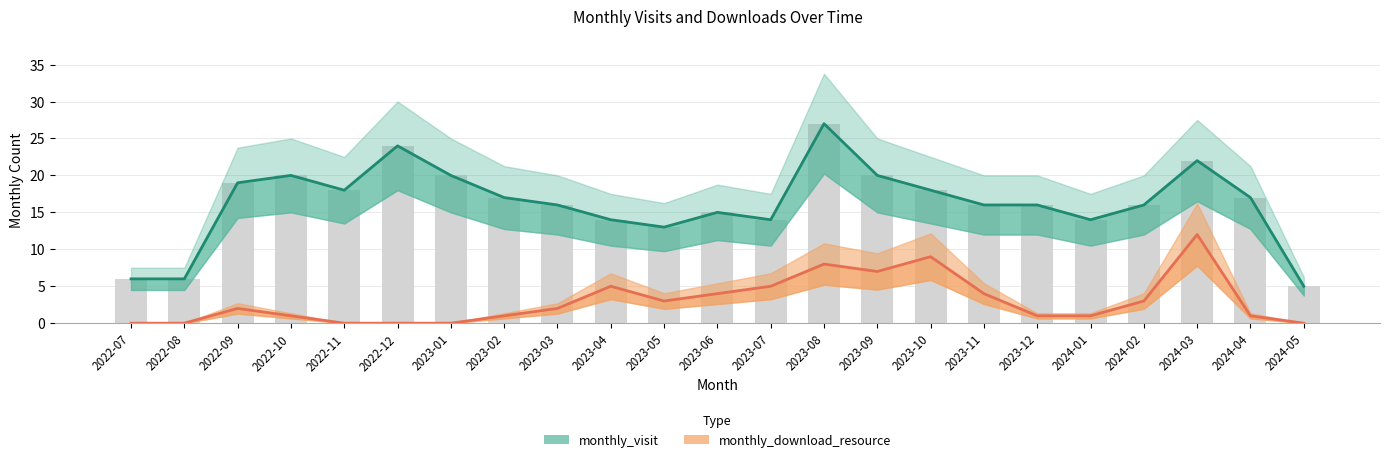

Reading right to left, extract all data points from this chart.

monthly_visit: 5	17	22	16	14	16	16	18	20	27	14	15	13	14	16	17	20	24	18	20	19	6	6
monthly_download_resource: 0	1	12	3	1	1	4	9	7	8	5	4	3	5	2	1	0	0	0	1	2	0	0